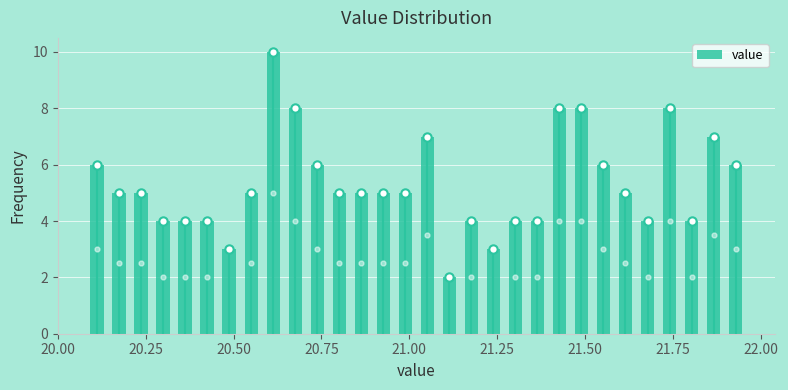

Read against the x-axis, roughly where is the centre of the tallest bar?

20.60